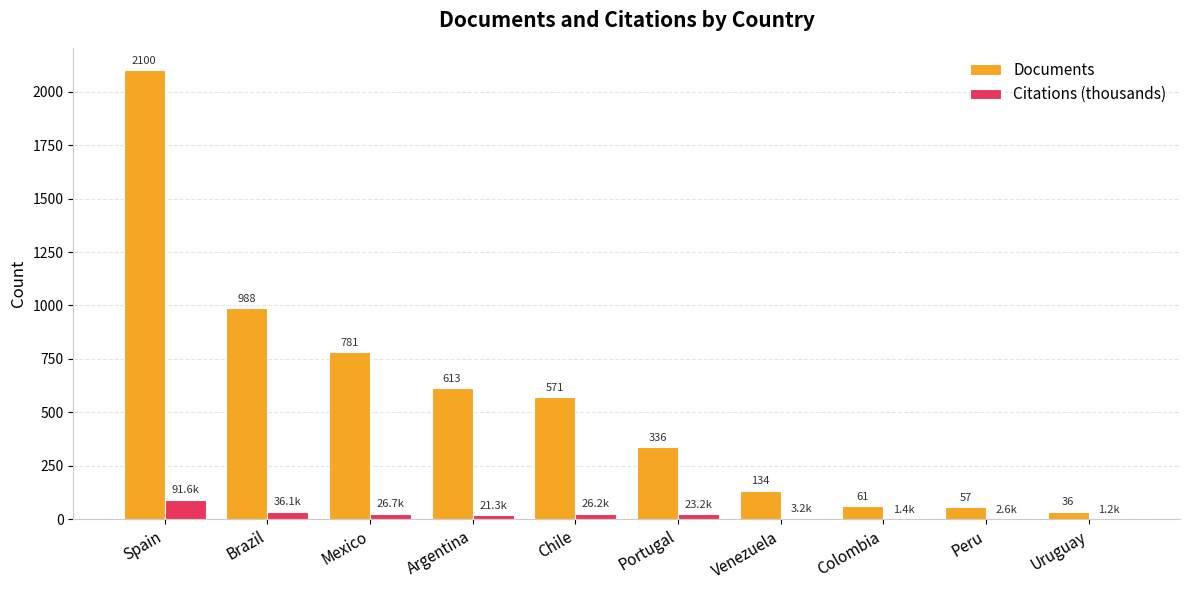

Read the Documents value at Colombia.

61.0